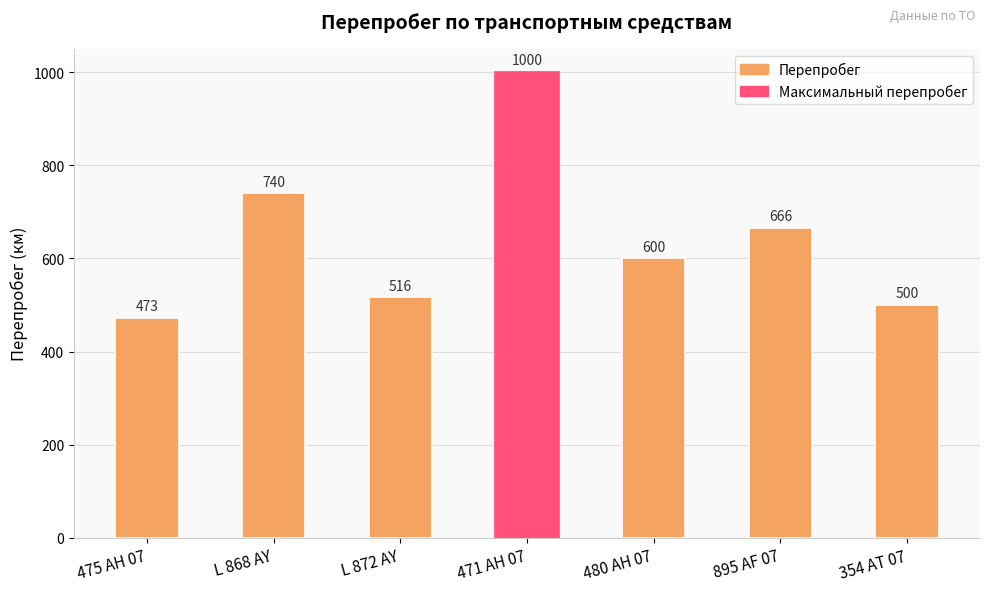

What is the value of the 7th bar from the left?

500